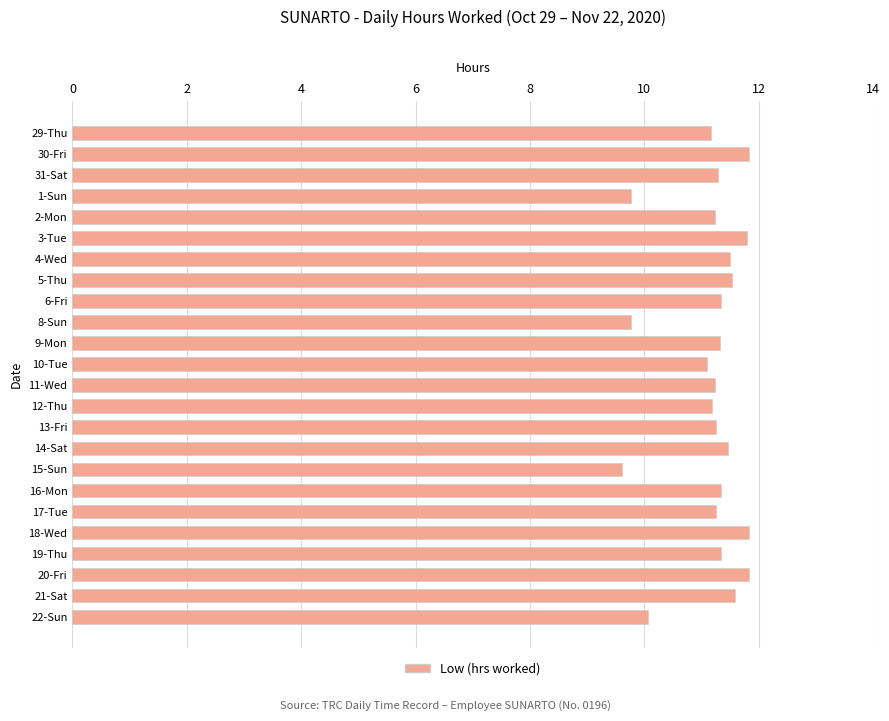

What is the maximum value shown in the chart?

11.8